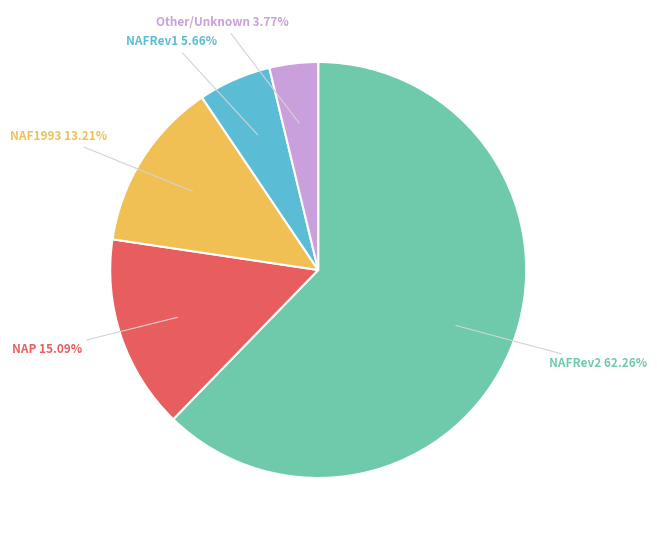

What is the ratio of the value at NAF1993 to the value at NAFRev1?

2.3